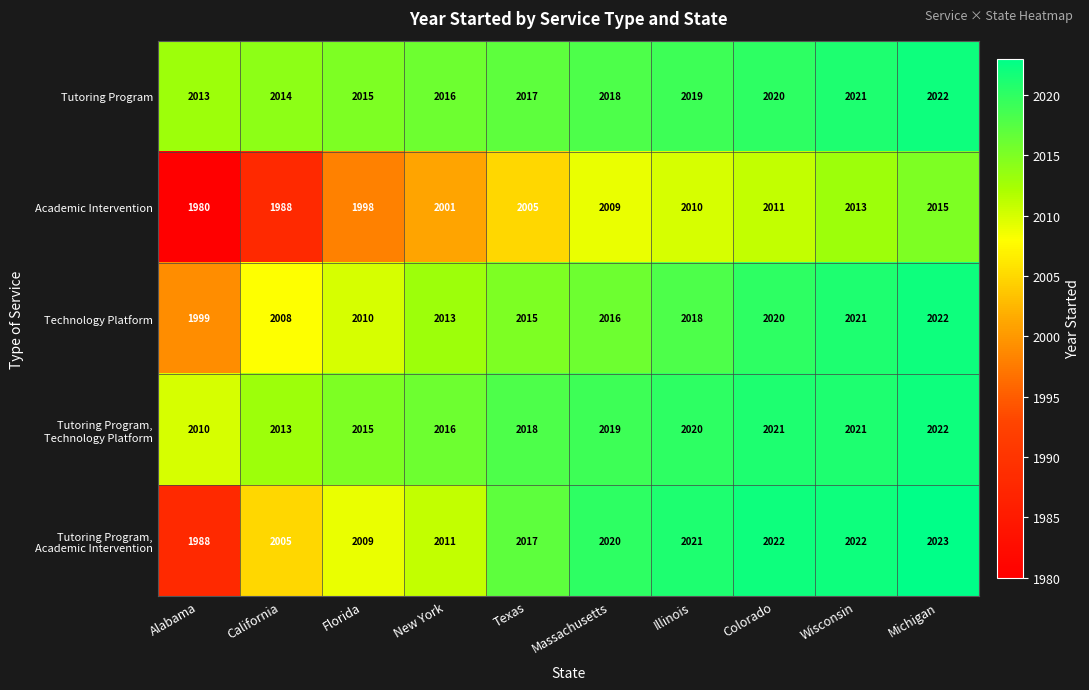

How many values in the Academic Intervention series are below 2009?

5